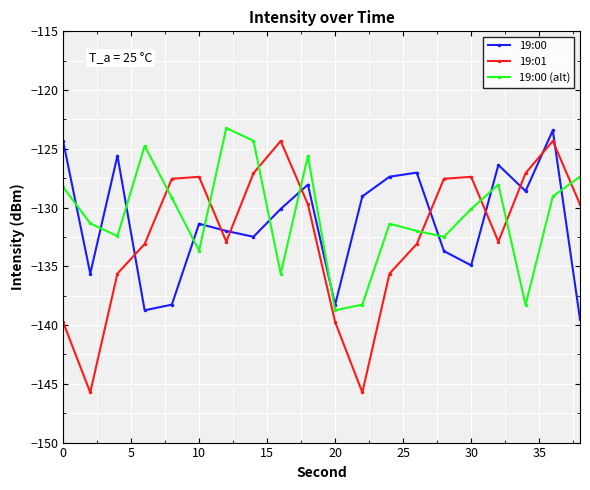

How many times do 19:00 and 19:00 (alt) cross each other?

11